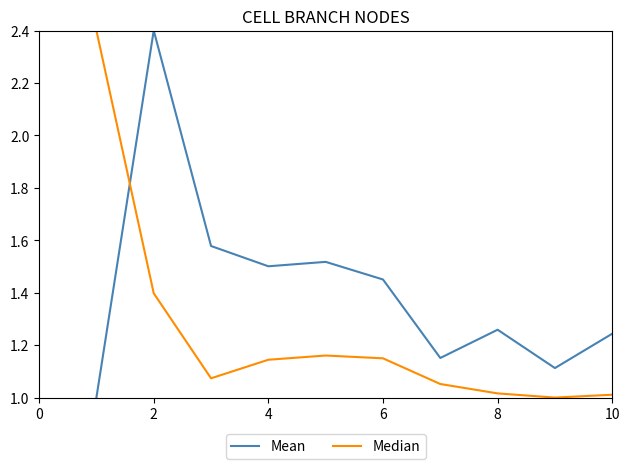

Rank the series by their average value, from highest to lowest.

Mean, Median